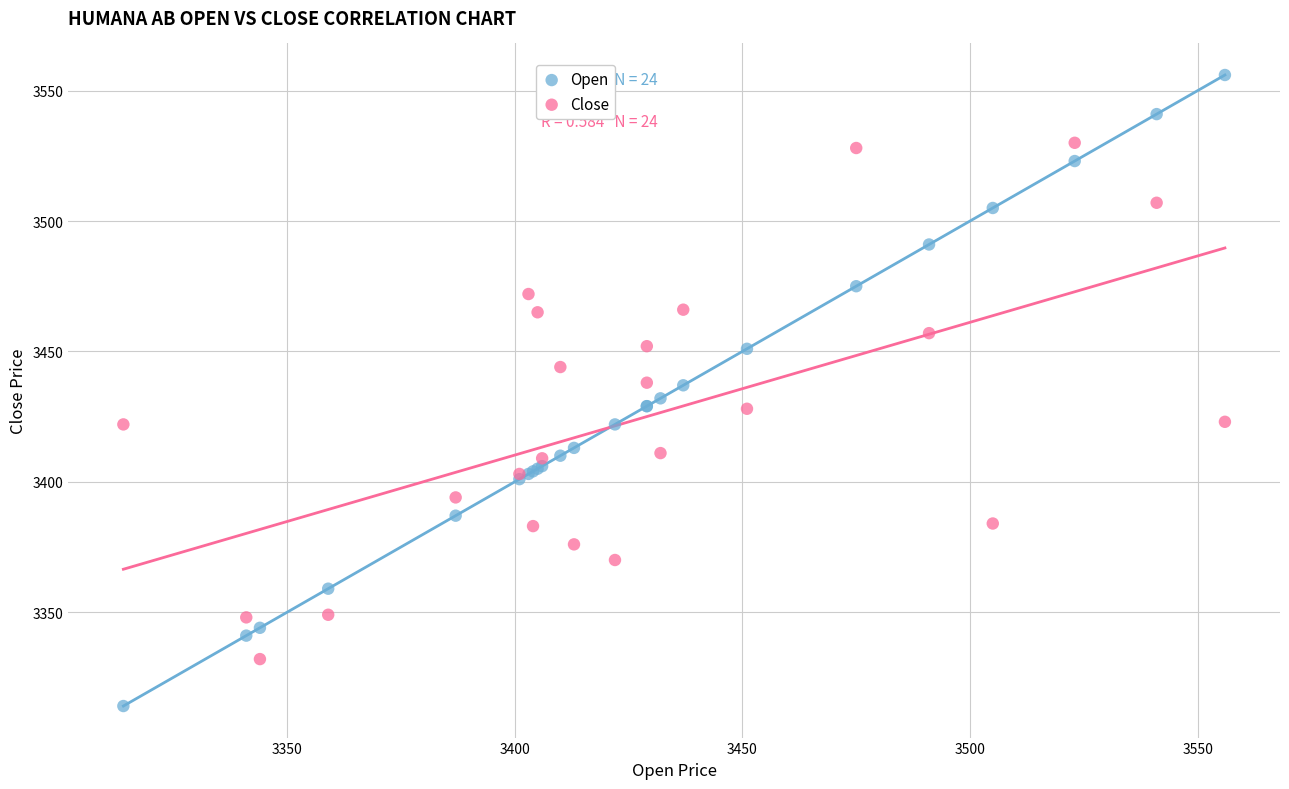

Which series has the widest spread of Y values?

Open